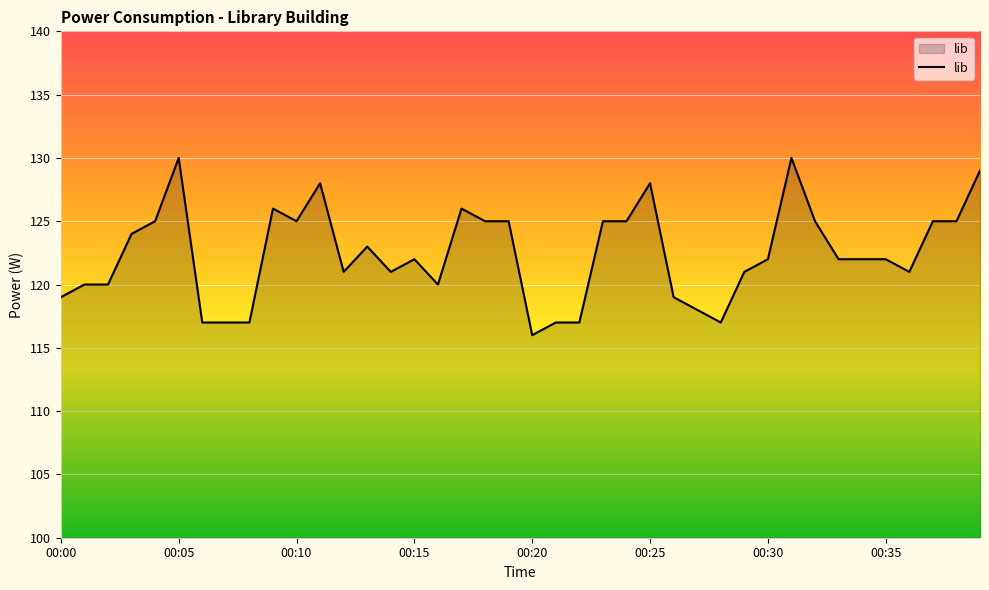

What is the maximum value shown in the chart?

130